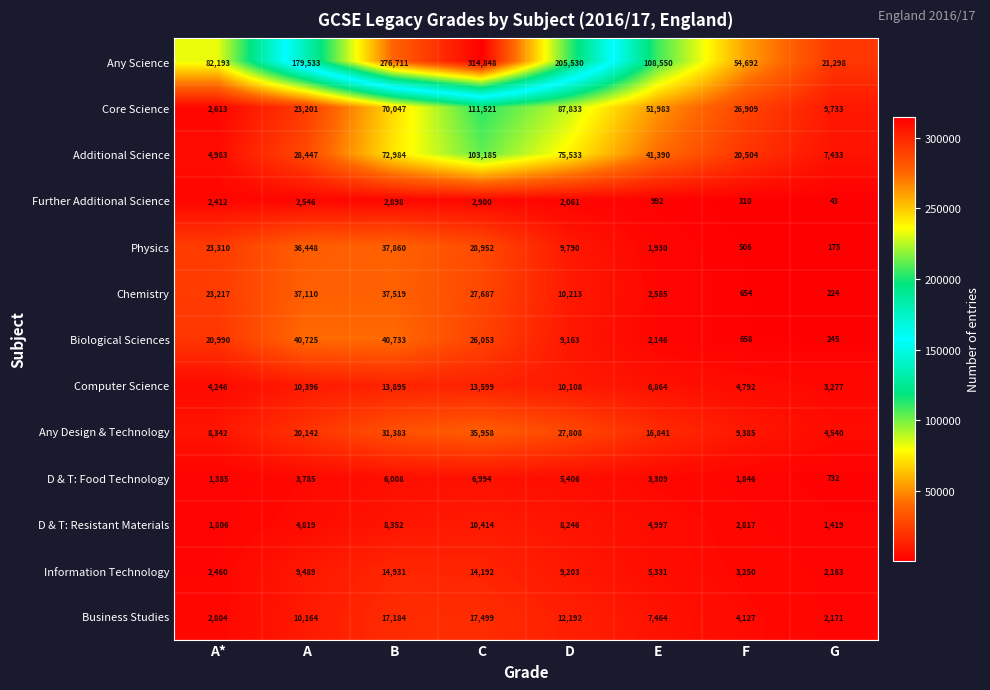

Which category has the highest value in the Biological Sciences series?

B